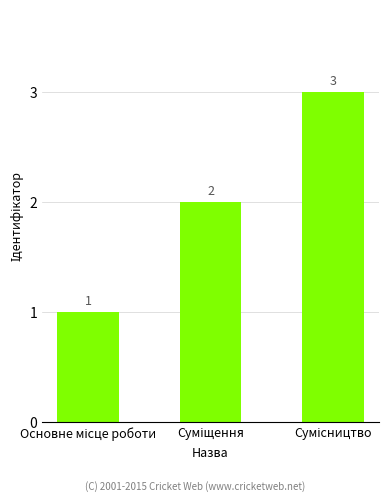

What is the value of the 3rd bar from the left?

3